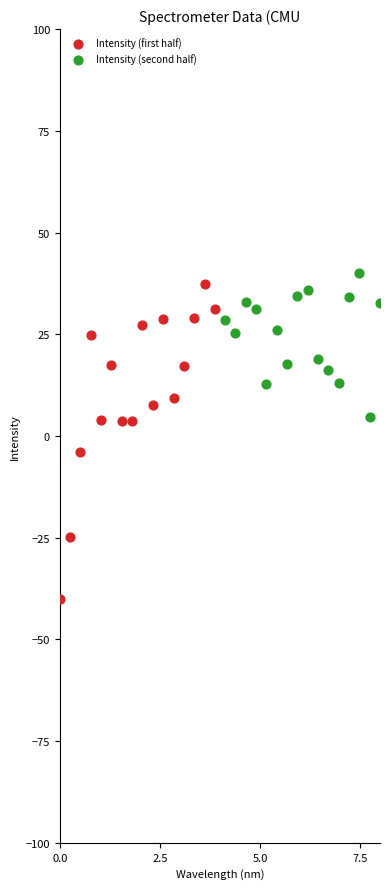

Which series reaches the minimum Y coordinate?

Intensity (first half)